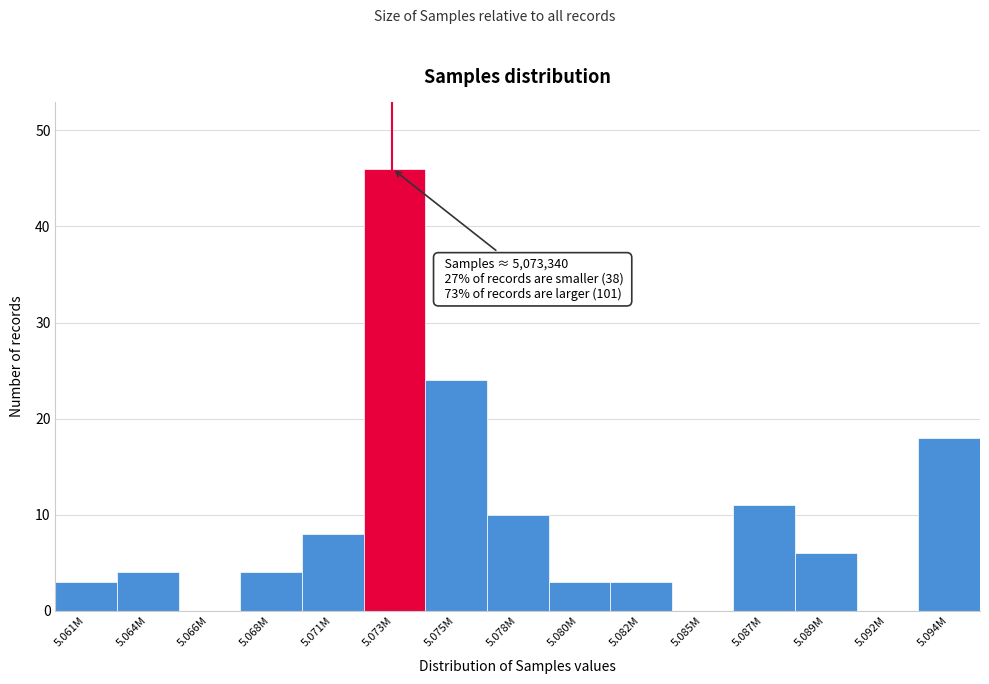

Reading left to right, transcribe all the data shown in this chart.

5.061M=3	5.064M=4	5.066M=0	5.068M=4	5.071M=8	5.073M=46	5.075M=24	5.078M=10	5.080M=3	5.082M=3	5.085M=0	5.087M=11	5.089M=6	5.092M=0	5.094M=18